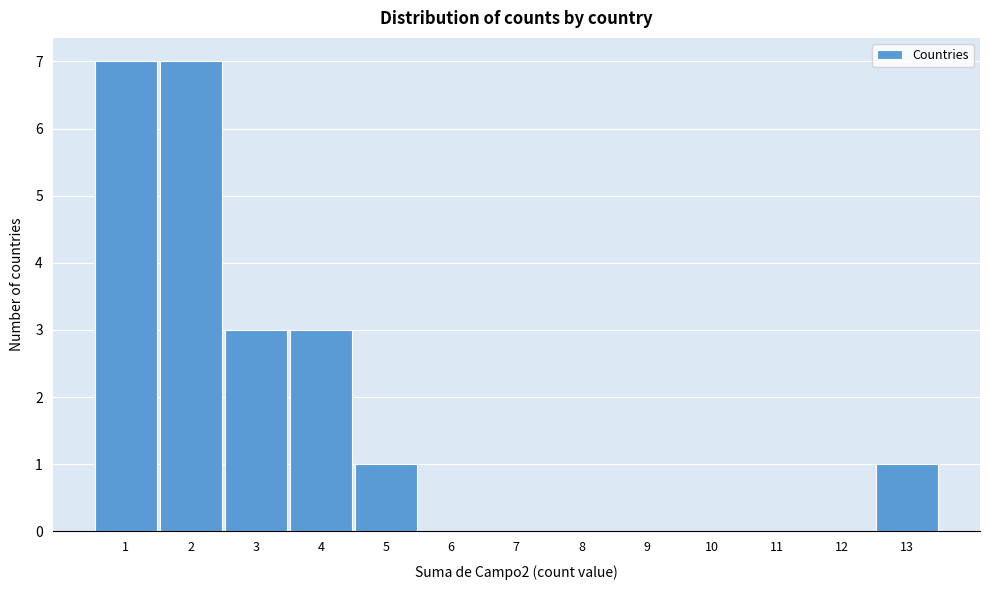

Reading left to right, list every bar in this chart as the range it spans on the x-axis followed by its height. The values are not printed on the chart, so give them approximately, as read against the axis.

0.5 to 1.5: 7
1.5 to 2.5: 7
2.5 to 3.5: 3
3.5 to 4.5: 3
4.5 to 5.5: 1
5.5 to 6.5: 0
6.5 to 7.5: 0
7.5 to 8.5: 0
8.5 to 9.5: 0
9.5 to 10.5: 0
10.5 to 11.5: 0
11.5 to 12.5: 0
12.5 to 13.5: 1